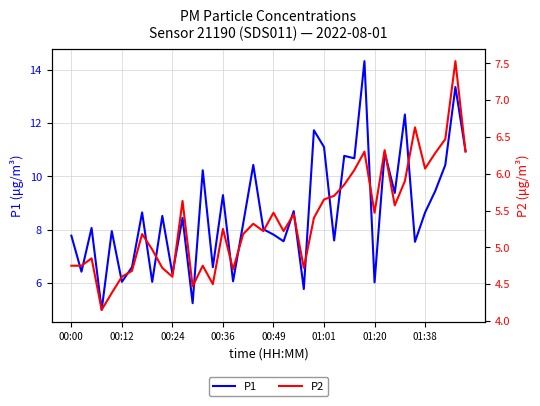

Rank the series by their maximum value, from lowest to highest.

P2, P1